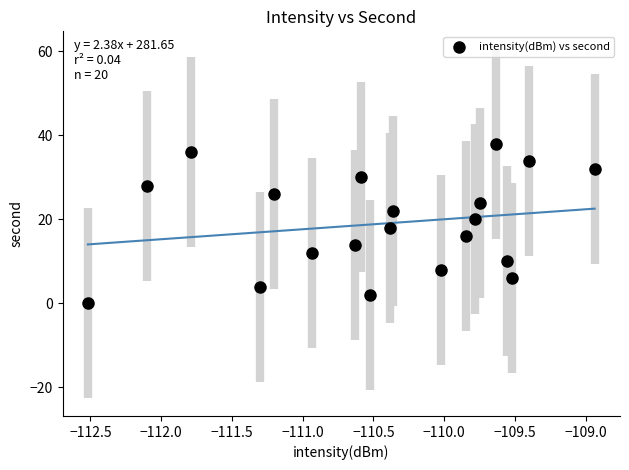

What is the range of Y values (max minus min)?

38